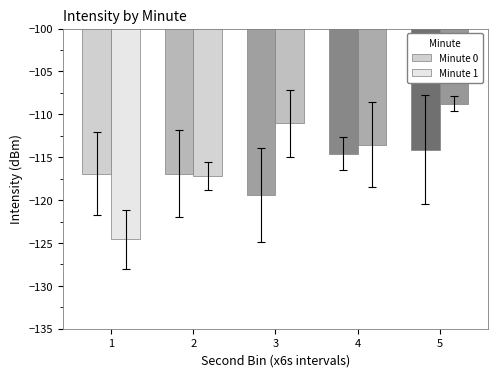

Reading left to right, what are all the values shown in this chart?

Minute 0: 1=-116.9	2=-116.9	3=-119.4	4=-114.6	5=-114.1
Minute 1: 1=-124.6	2=-117.2	3=-111.0	4=-113.5	5=-108.7